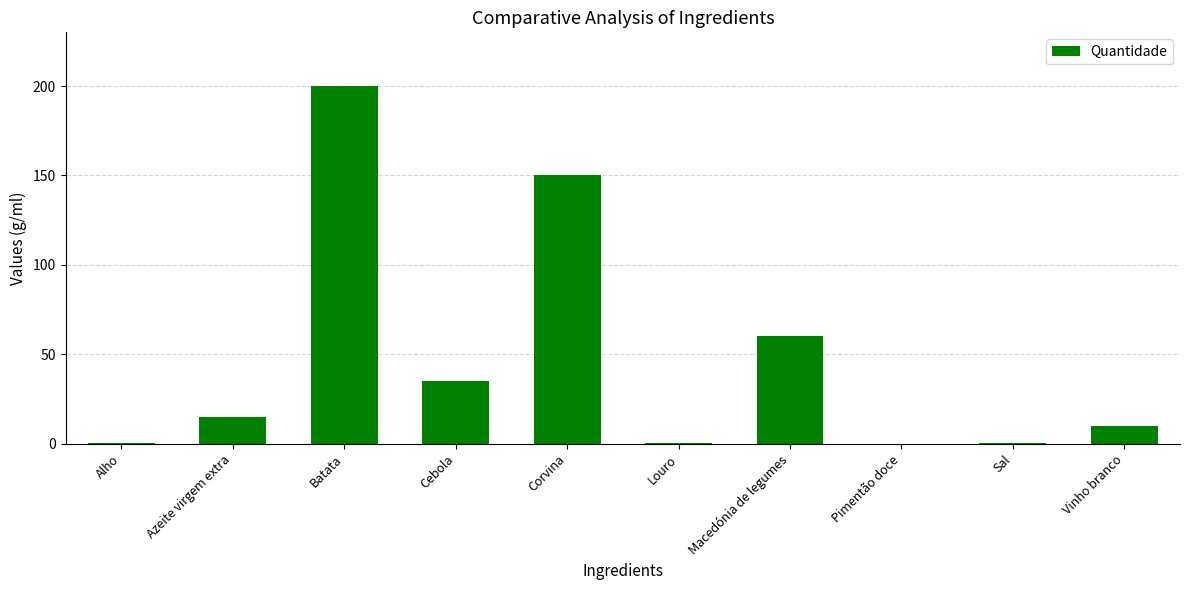

The chart shows a value of 15.0 at Azeite virgem extra. True or false?

True